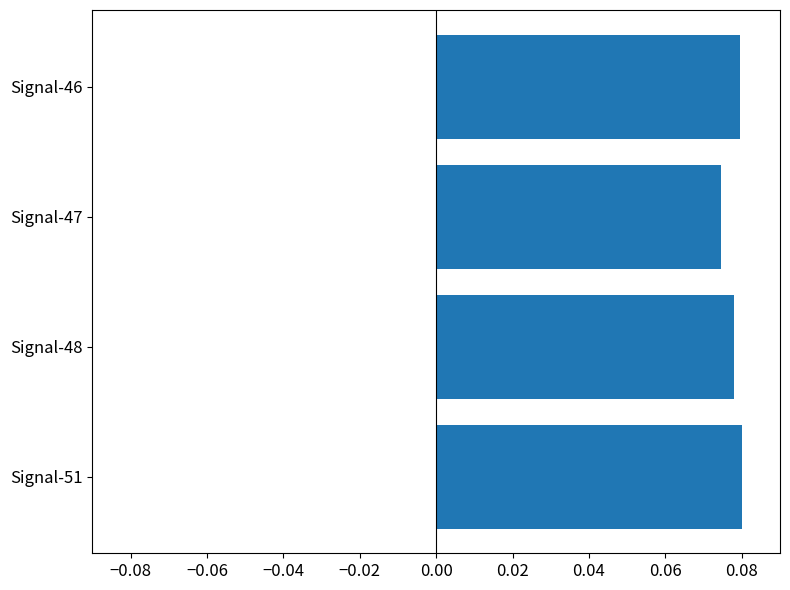

Which has a higher value, Signal-46 or Signal-47?

Signal-46